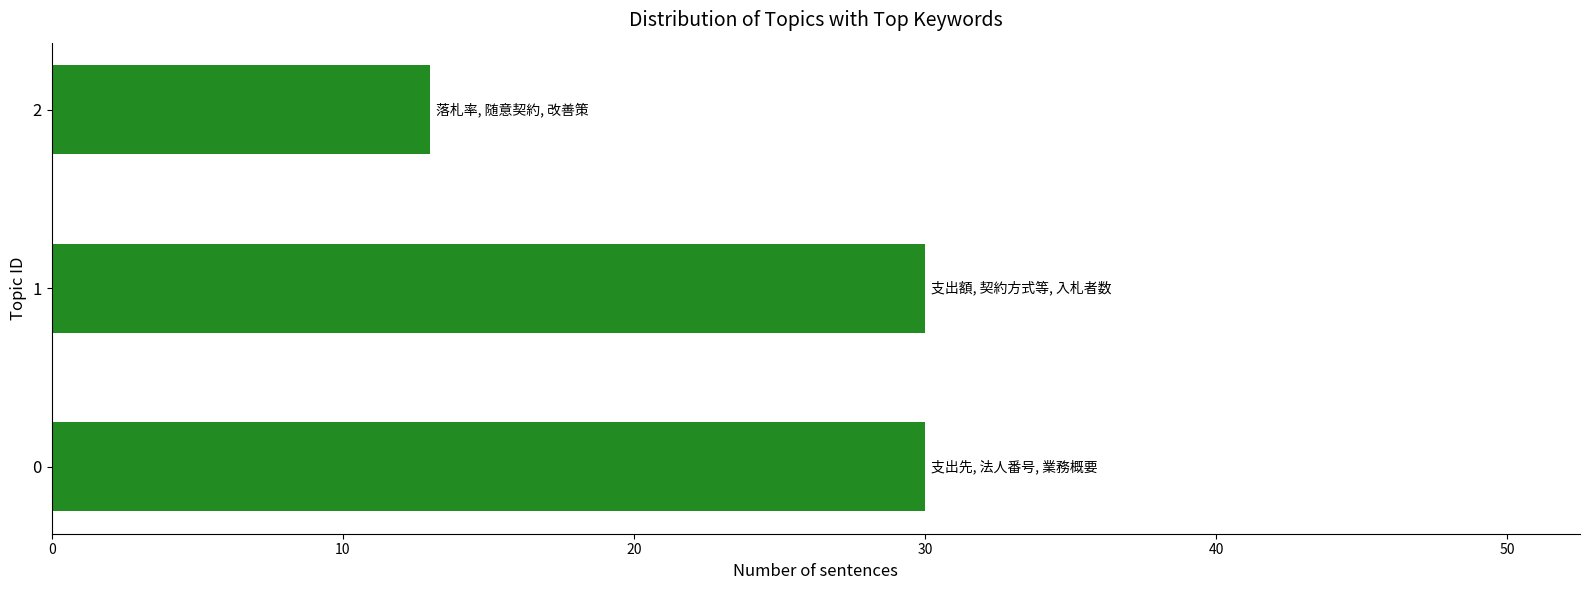

What is the change in value from 1 to 2?

-17